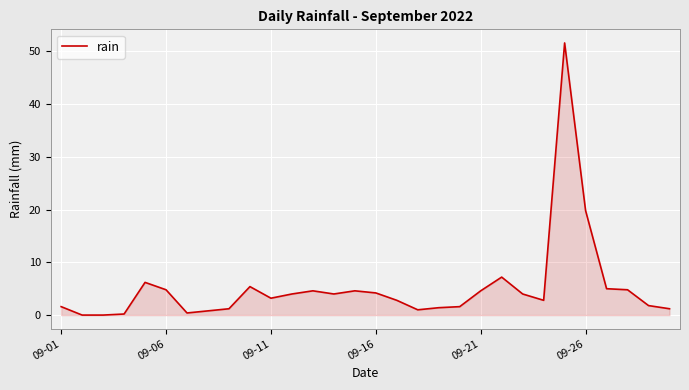

What is the difference between the maximum and minimum values?

51.6